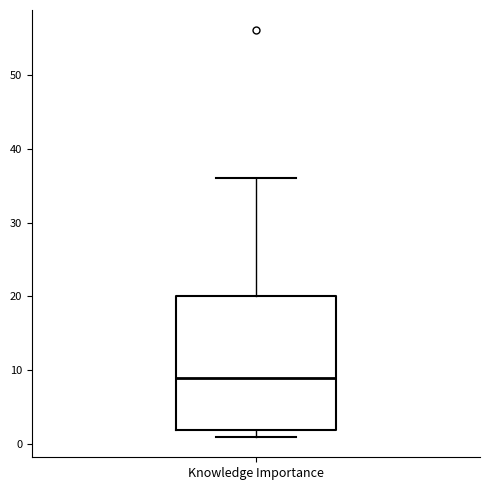

Where does the upper whisker of the box for Knowledge Importance end on the y-axis? The values are not printed on the chart, so give them approximately, as read against the axis.

36